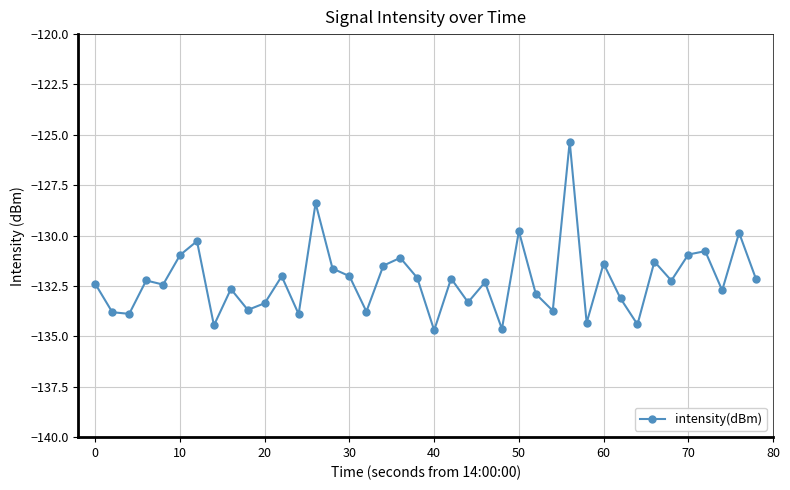

What is the greatest value displayed?

-125.3